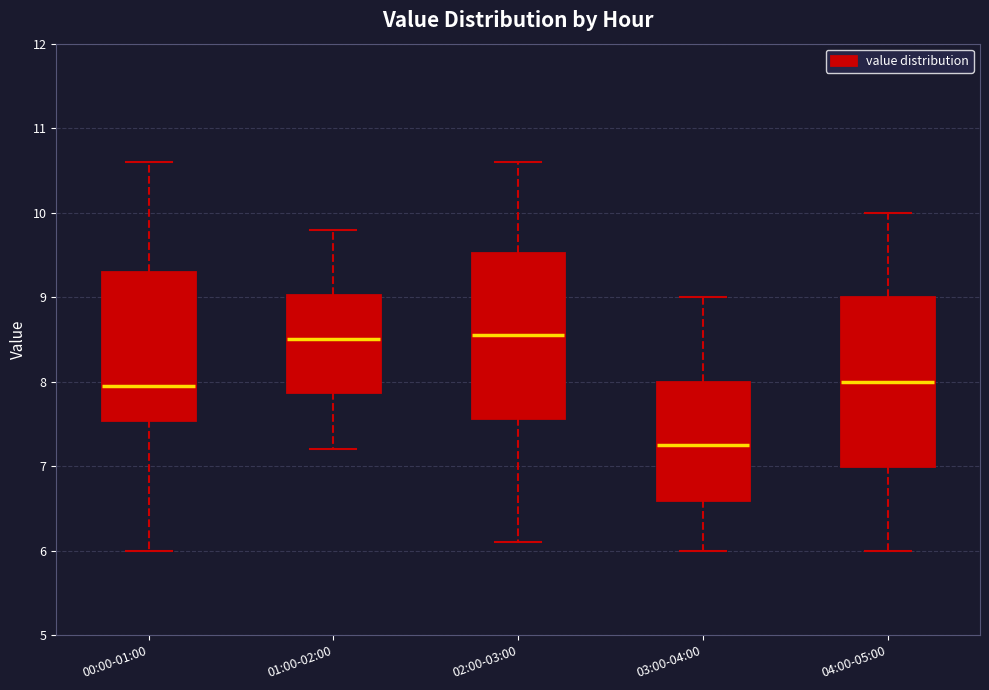

Reading left to right, read every box against the y-axis: the position of its median line, the range the box covers, and the ends of its whiskers. The values are not printed on the chart, so give them approximately, as read against the axis.

00:00-01:00: median 8.0, box 7.6 to 9.3, whiskers 6.0 to 10.6
01:00-02:00: median 8.5, box 7.9 to 9.0, whiskers 7.2 to 9.8
02:00-03:00: median 8.6, box 7.6 to 9.5, whiskers 6.1 to 10.6
03:00-04:00: median 7.3, box 6.6 to 8.0, whiskers 6.0 to 9.0
04:00-05:00: median 8.0, box 7.0 to 9.0, whiskers 6.0 to 10.0